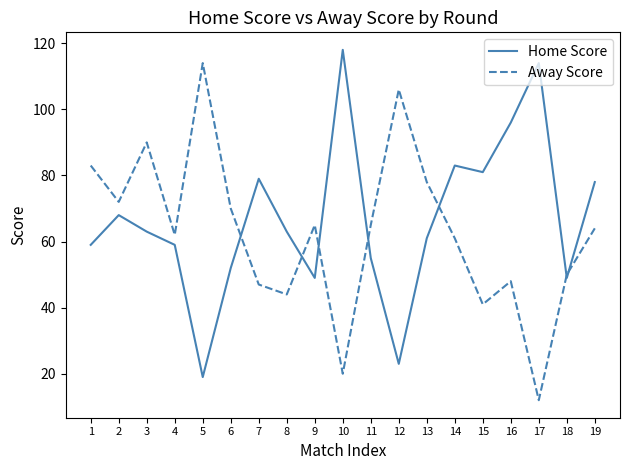

Which series changed the most between 5 and 9?

Away Score